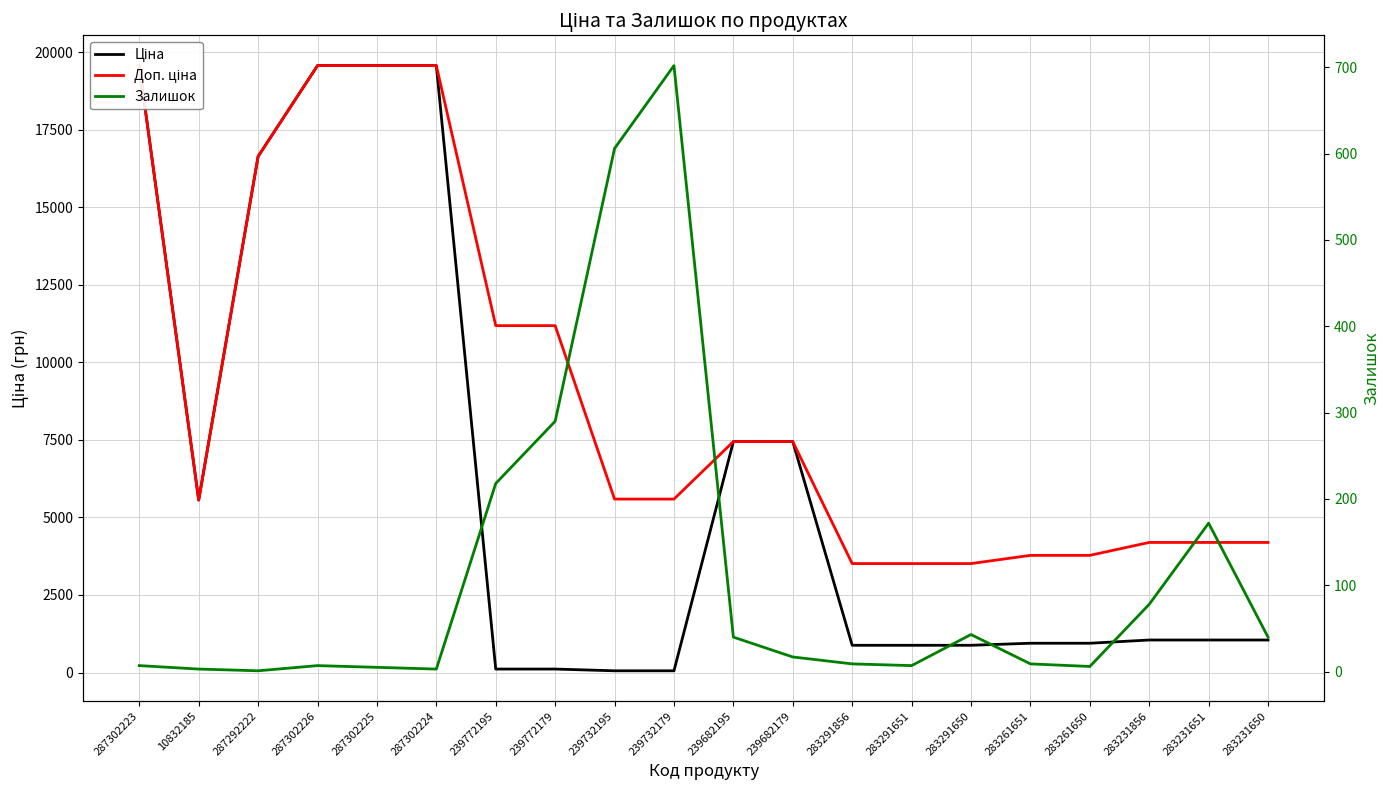

Between 287302224 and 283261650, which is larger?

287302224